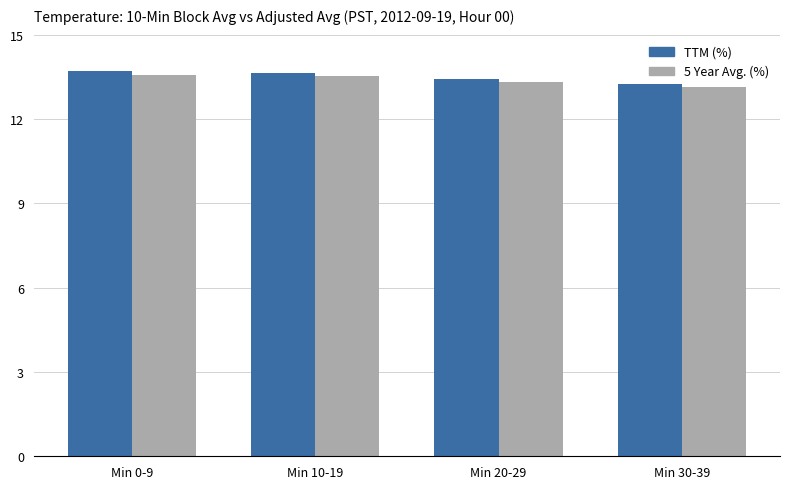

At which label is TTM (%) closest to 13?

Min 30-39